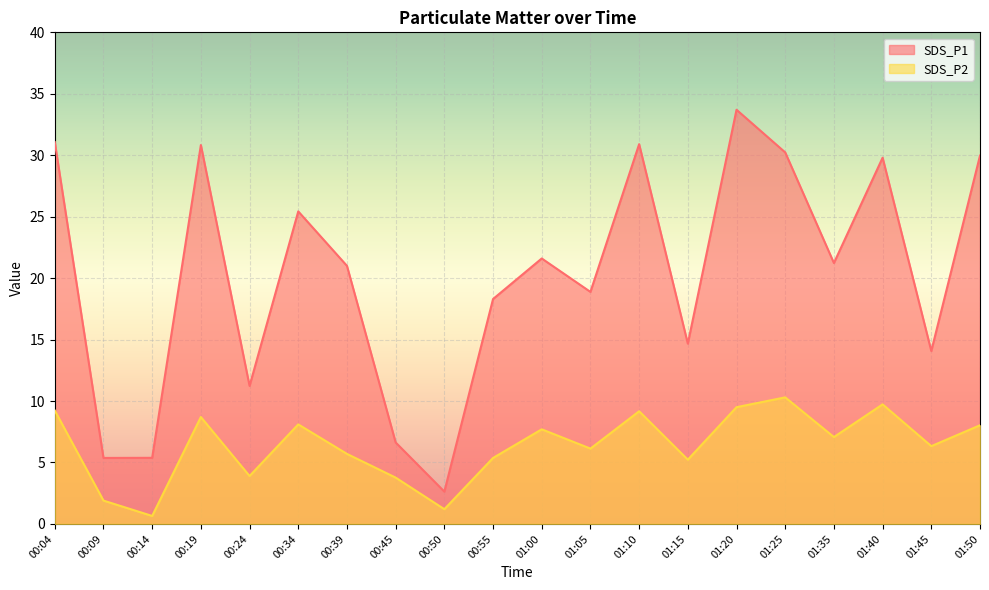

The SDS_P2 series shows 6.1 at 01:05. True or false?

True